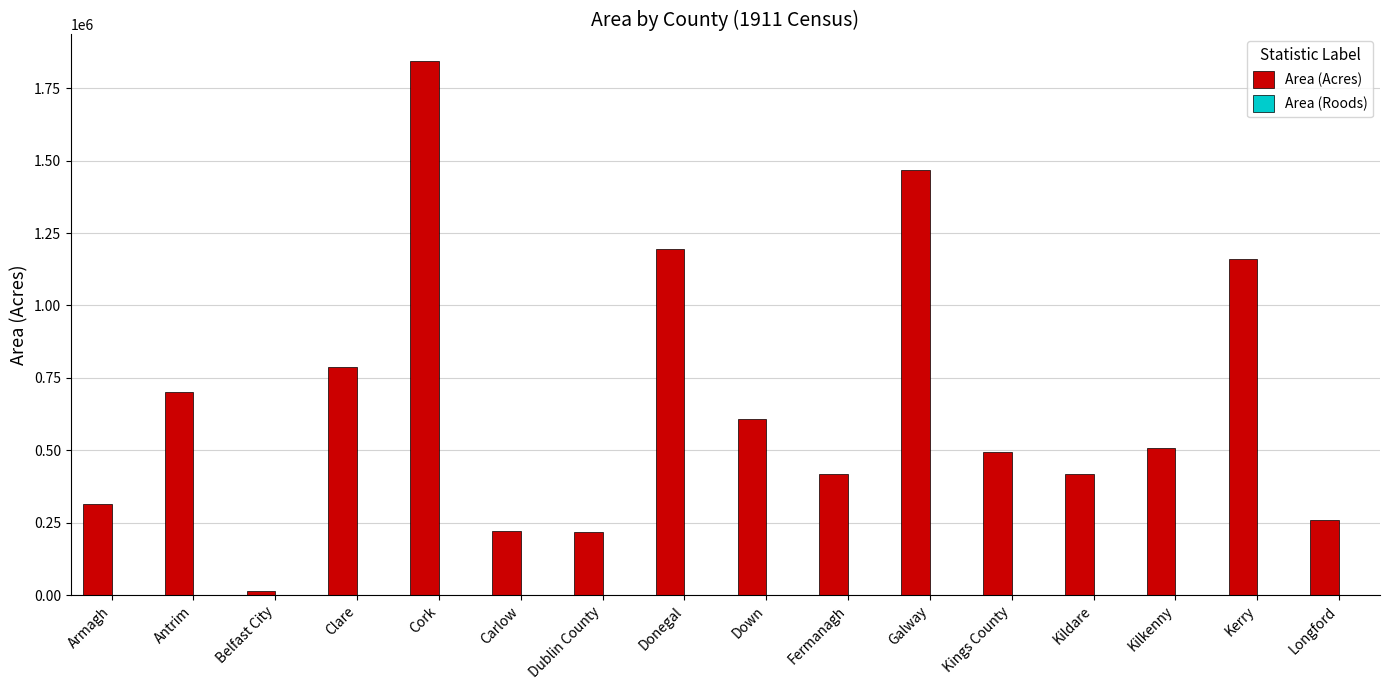

How many data points does each series have?

16